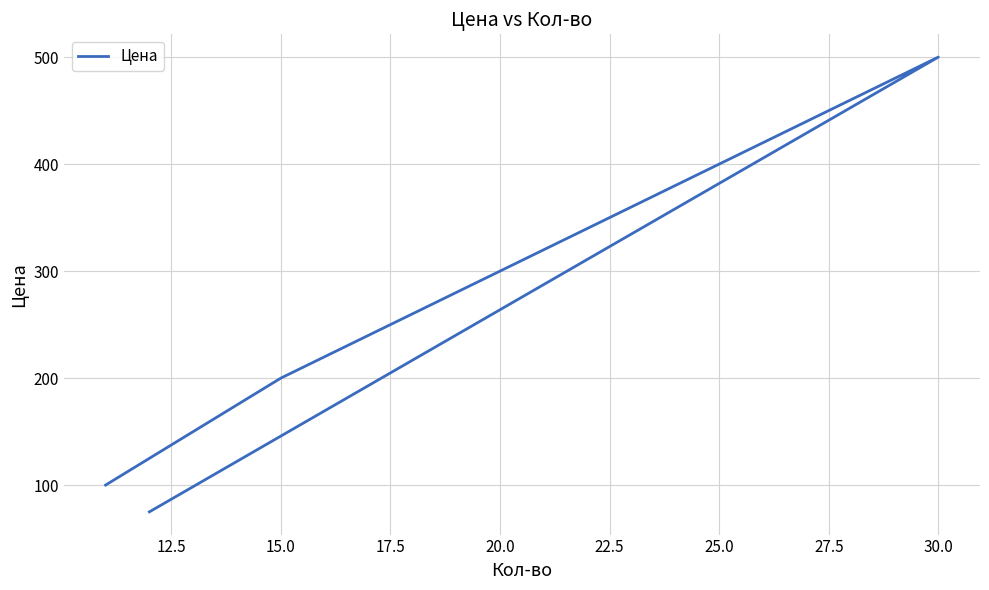

What is the ratio of the value at 12.5 to the value at 10.0?

2.0